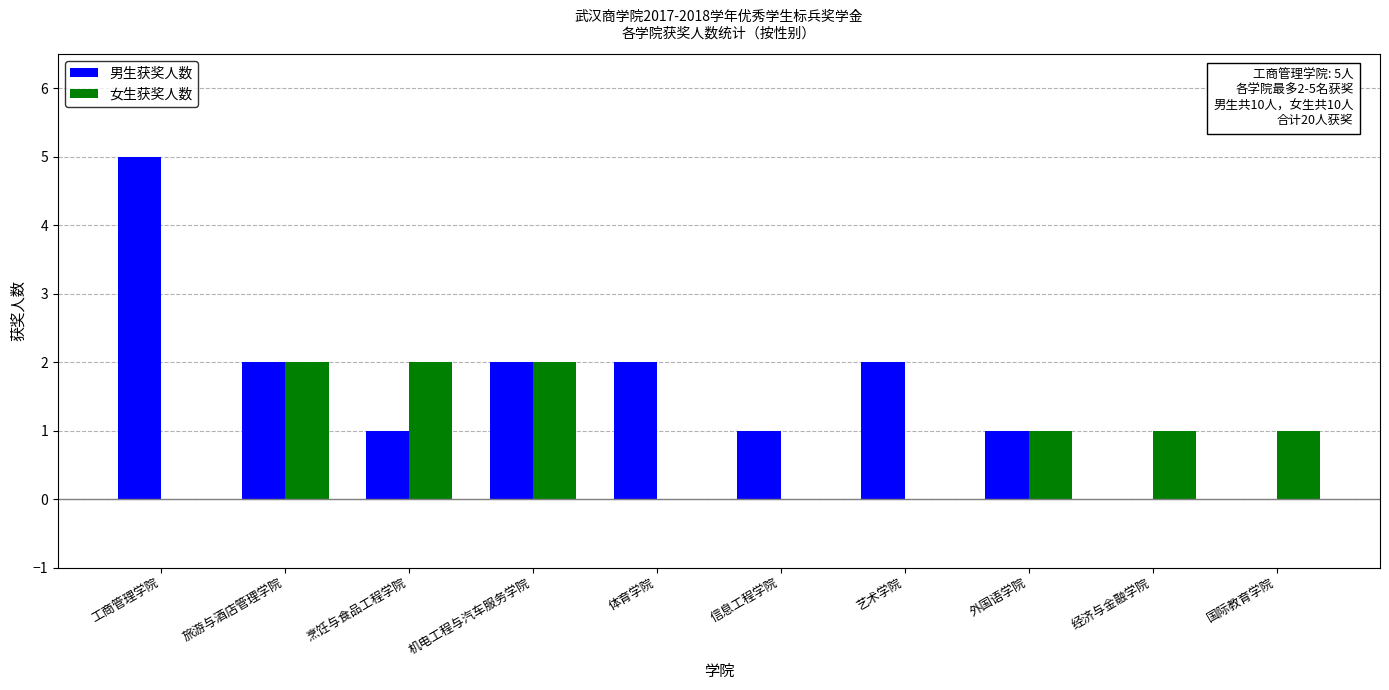

What is the maximum value shown in the chart?

5